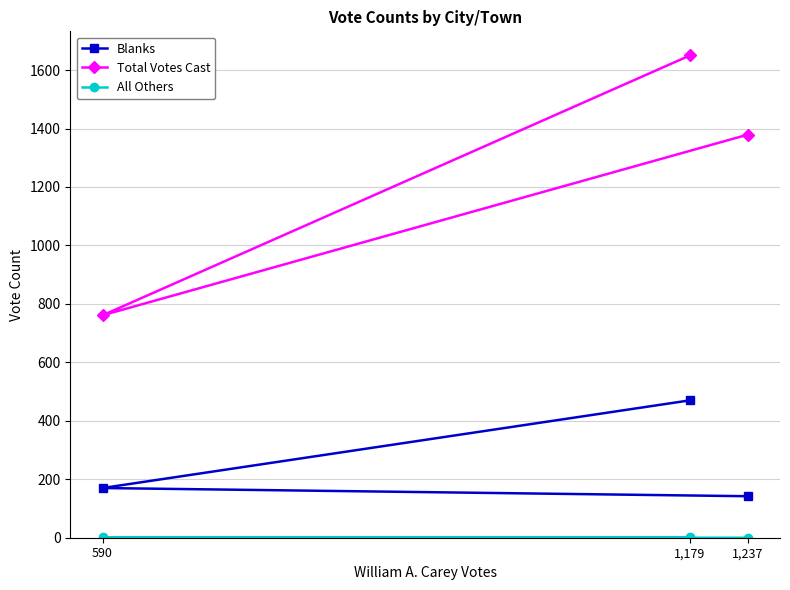

What is the total value across all series at 1,179?

2121